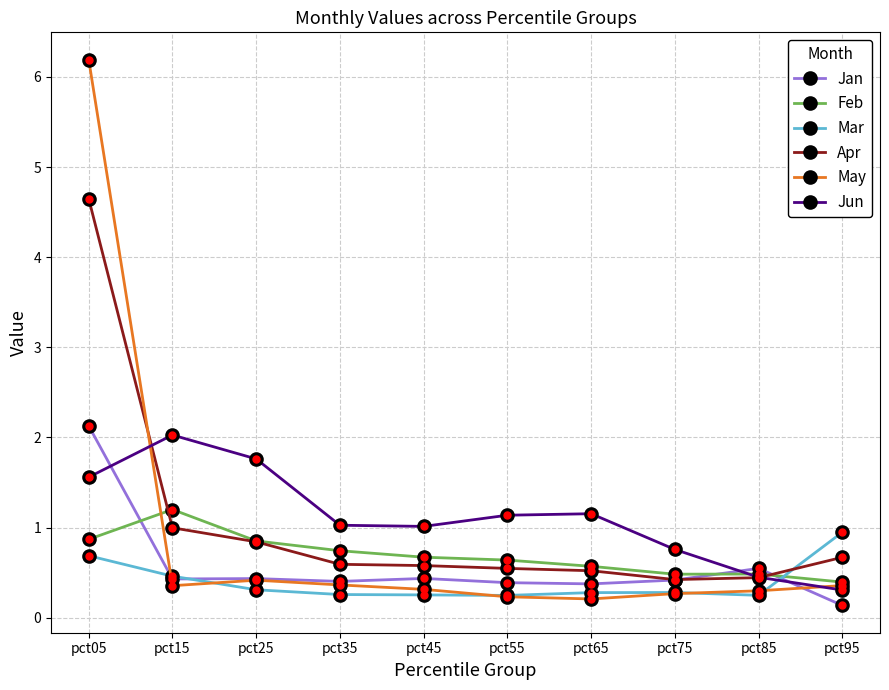

True or false: Jun has more than 0 interior local peaks.

True